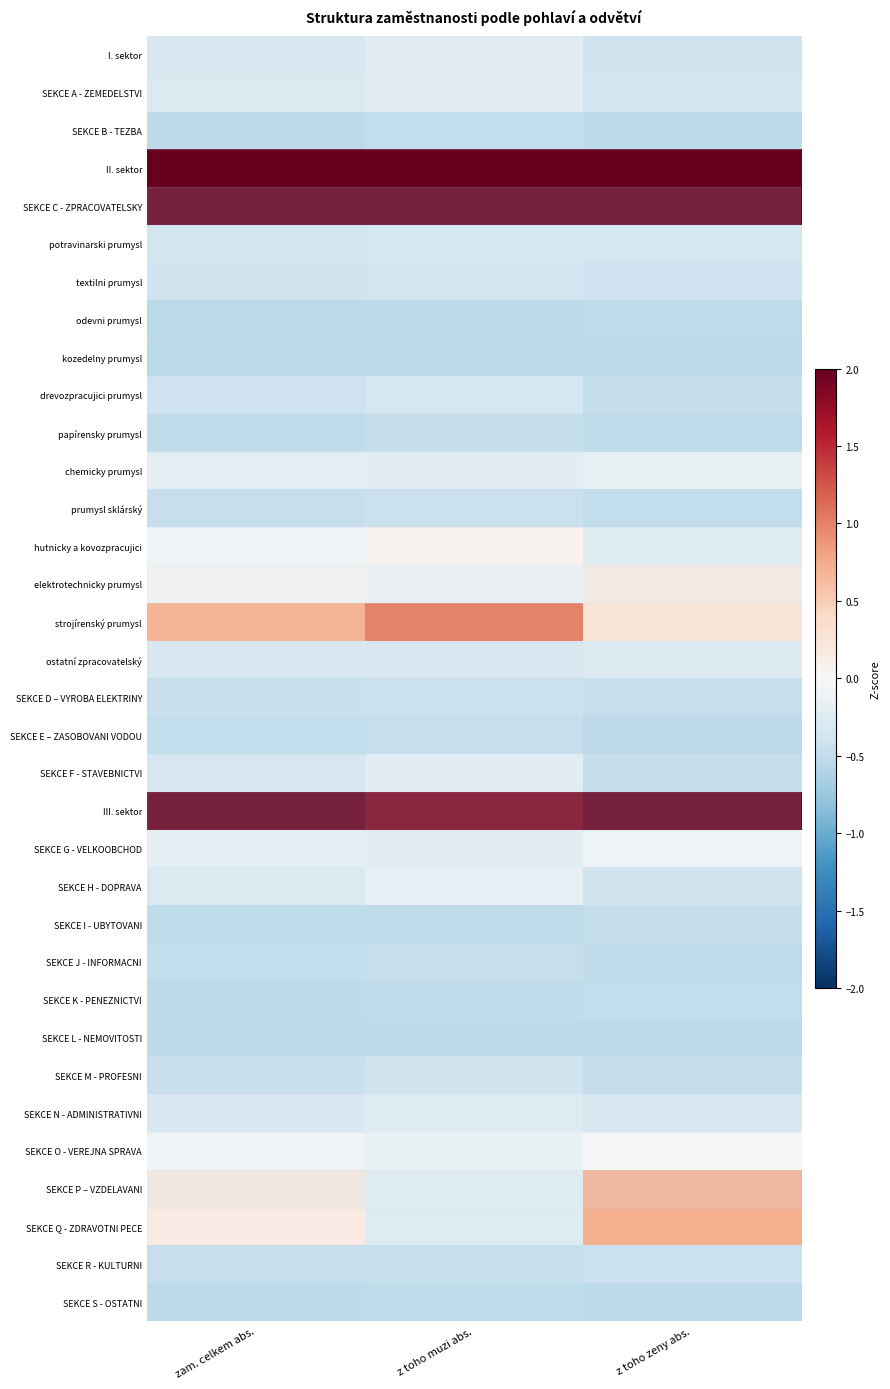

Which category has the lowest value across all series?

zam. celkem abs.